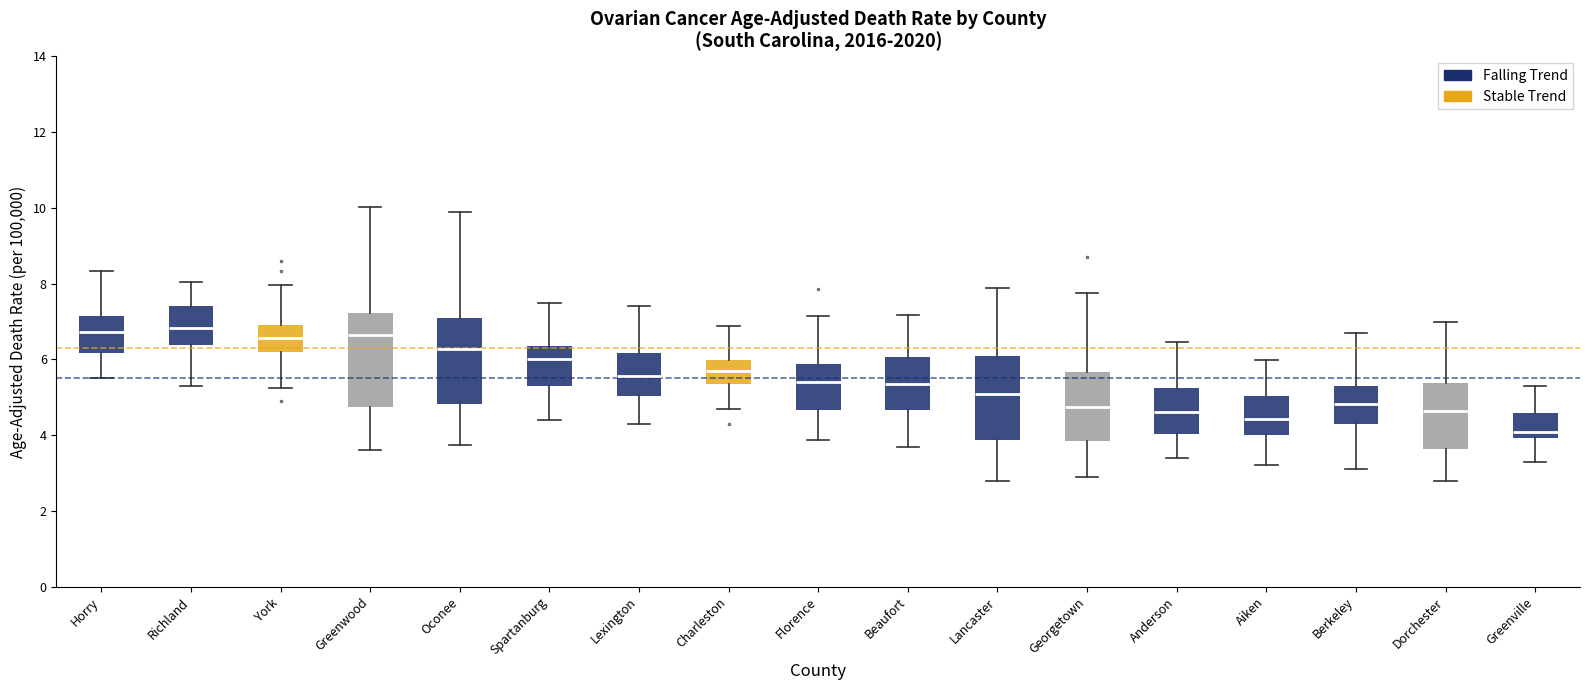

Where is the upper edge of the box for Oconee on the y-axis? The values are not printed on the chart, so give them approximately, as read against the axis.

7.2